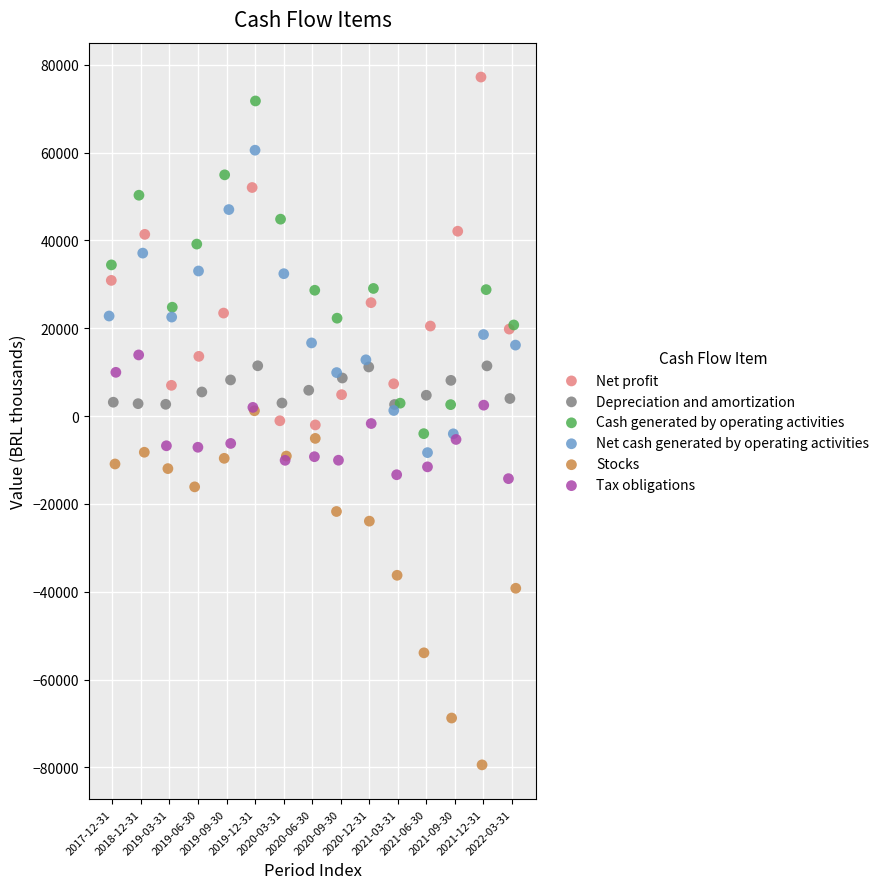

Which series contains the lowest Y value?

Stocks